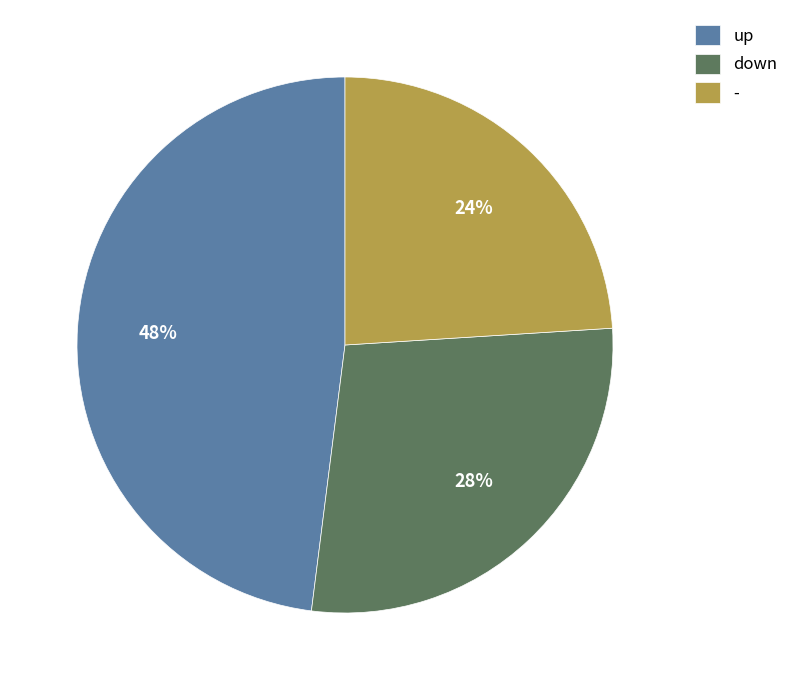

Rank the categories by value from highest to lowest.

up, down, -